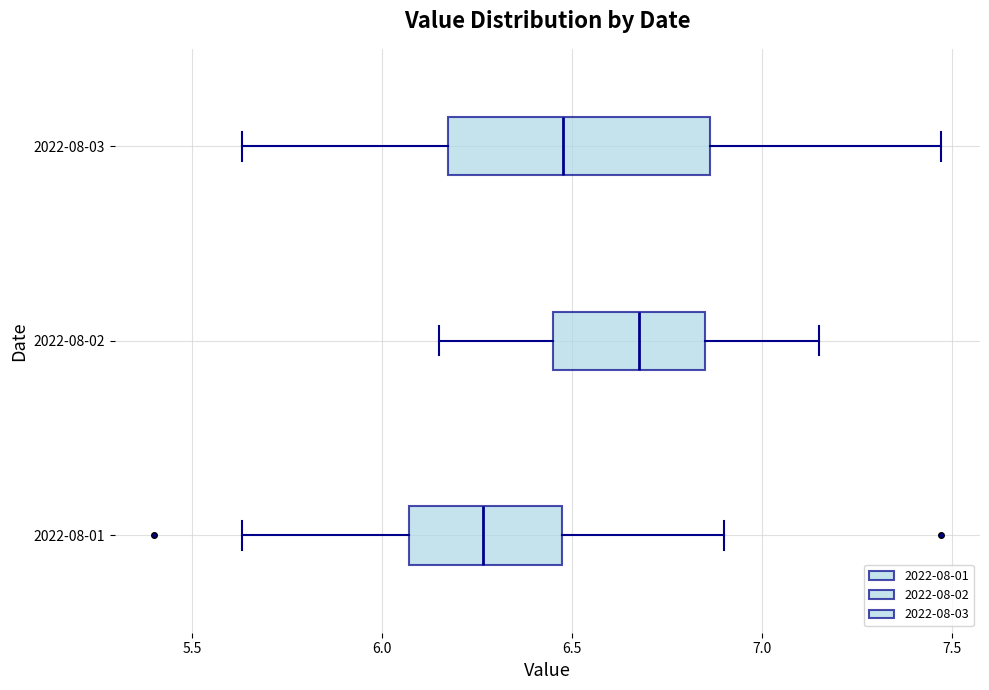

Comparing the boxes themselves (not the whiskers), which one is the widest?

2022-08-03